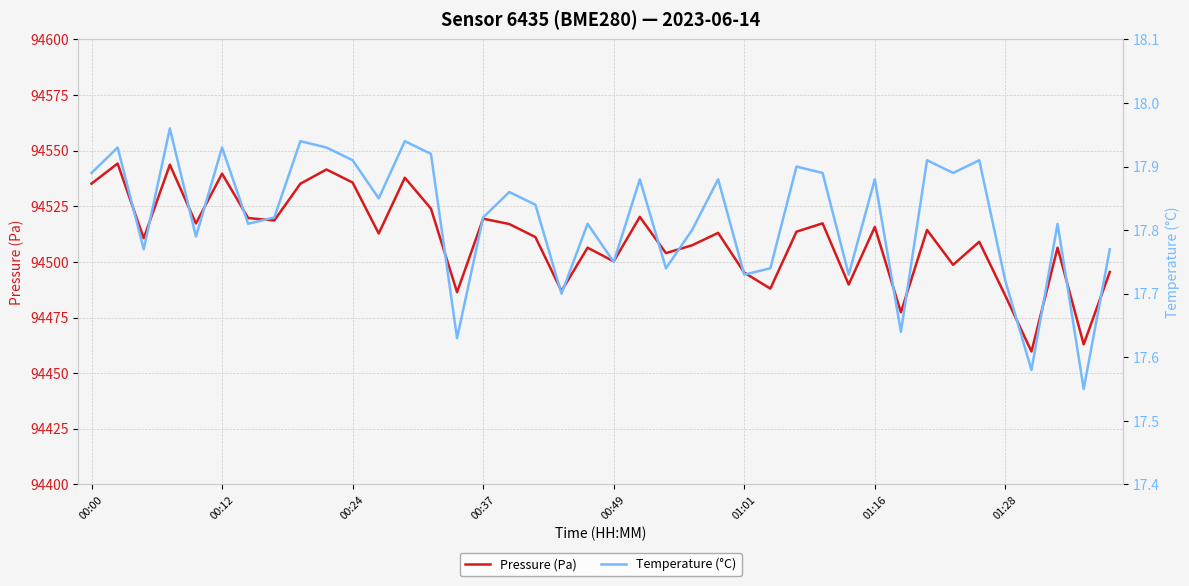

True or false: Pressure (Pa) and Temperature (°C) intersect in this chart.

False